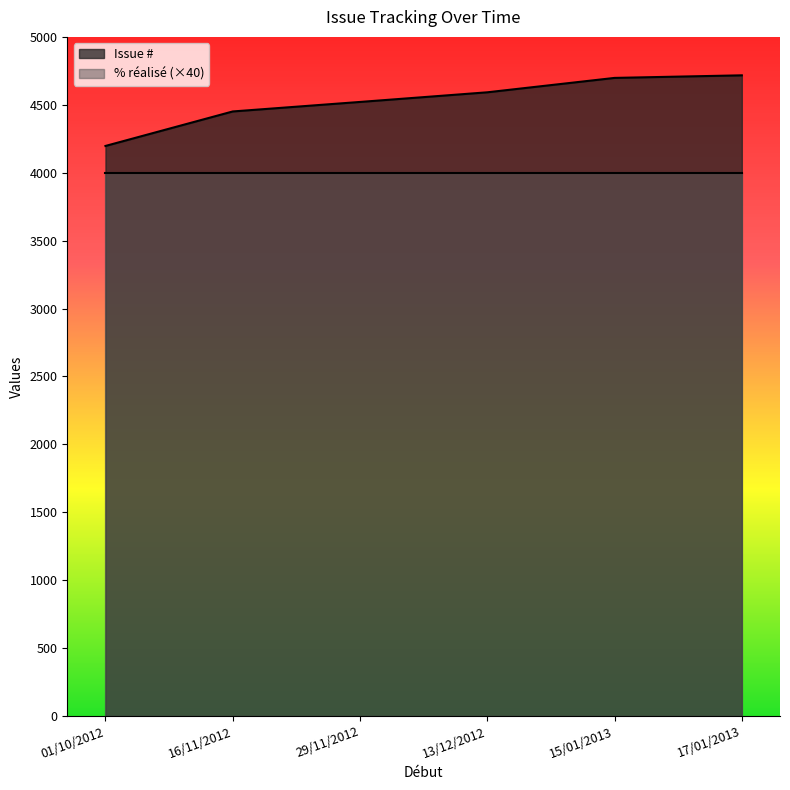

How many distinct data groups are displayed?

2